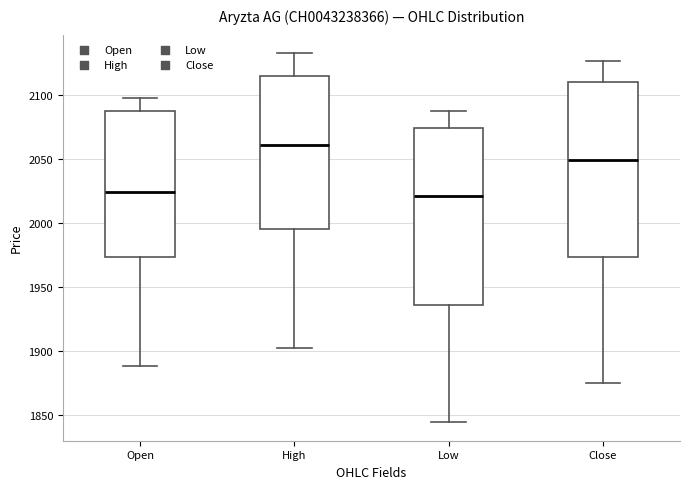

Reading left to right, read every box against the y-axis: the position of its median line, the range the box covers, and the ends of its whiskers. The values are not printed on the chart, so give them approximately, as read against the axis.

Open: median 2025, box 1975 to 2090, whiskers 1890 to 2100
High: median 2060, box 1995 to 2115, whiskers 1900 to 2135
Low: median 2020, box 1935 to 2075, whiskers 1845 to 2090
Close: median 2050, box 1975 to 2110, whiskers 1875 to 2125